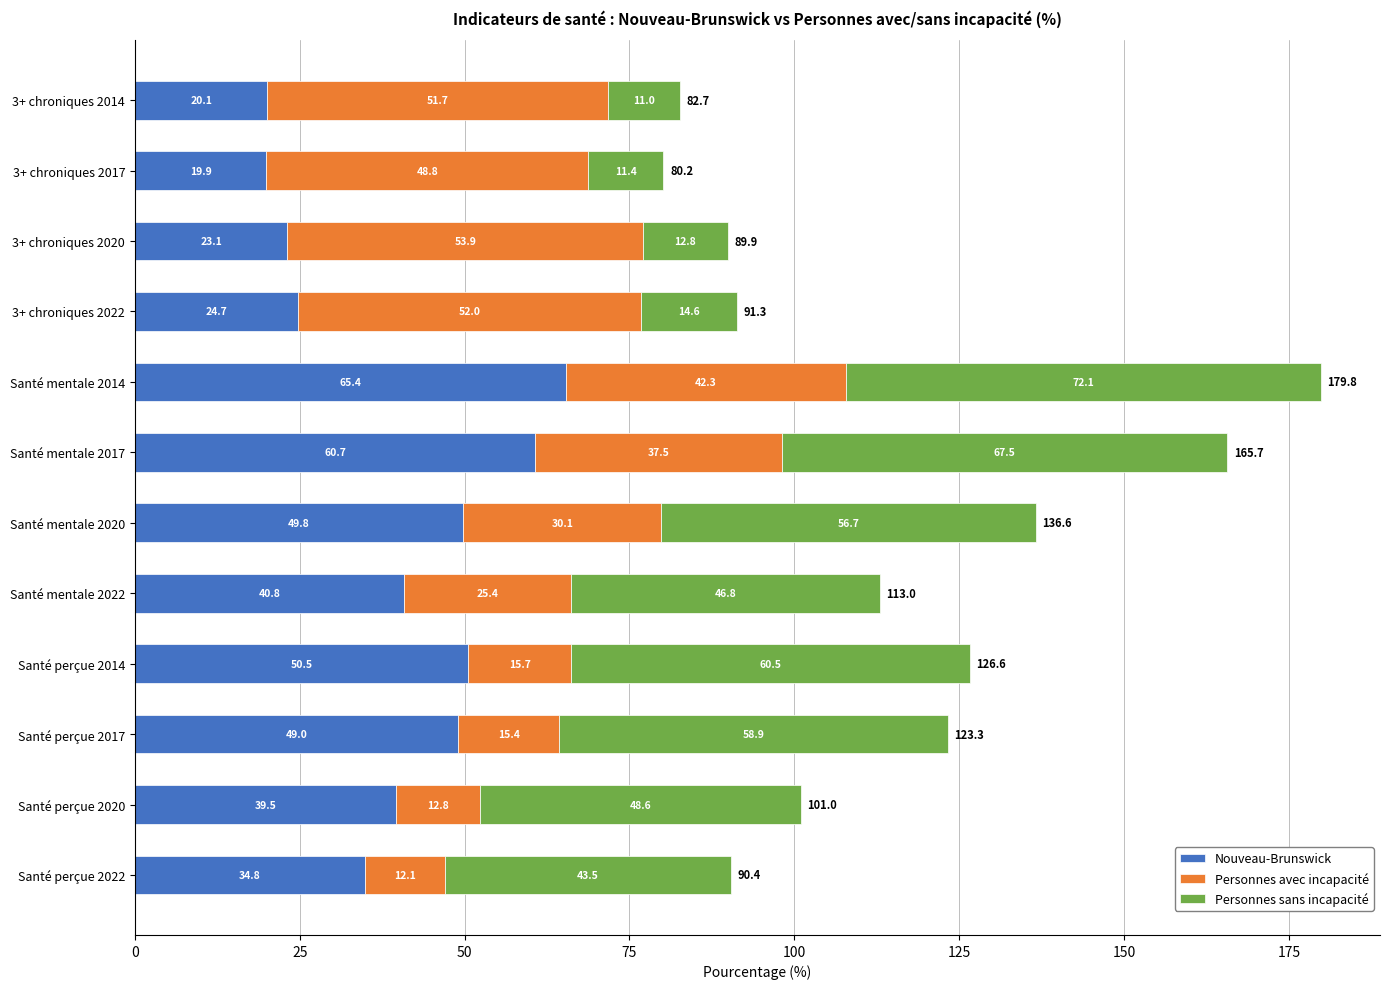

The Nouveau-Brunswick series shows 65.4 at Santé mentale 2014. True or false?

True